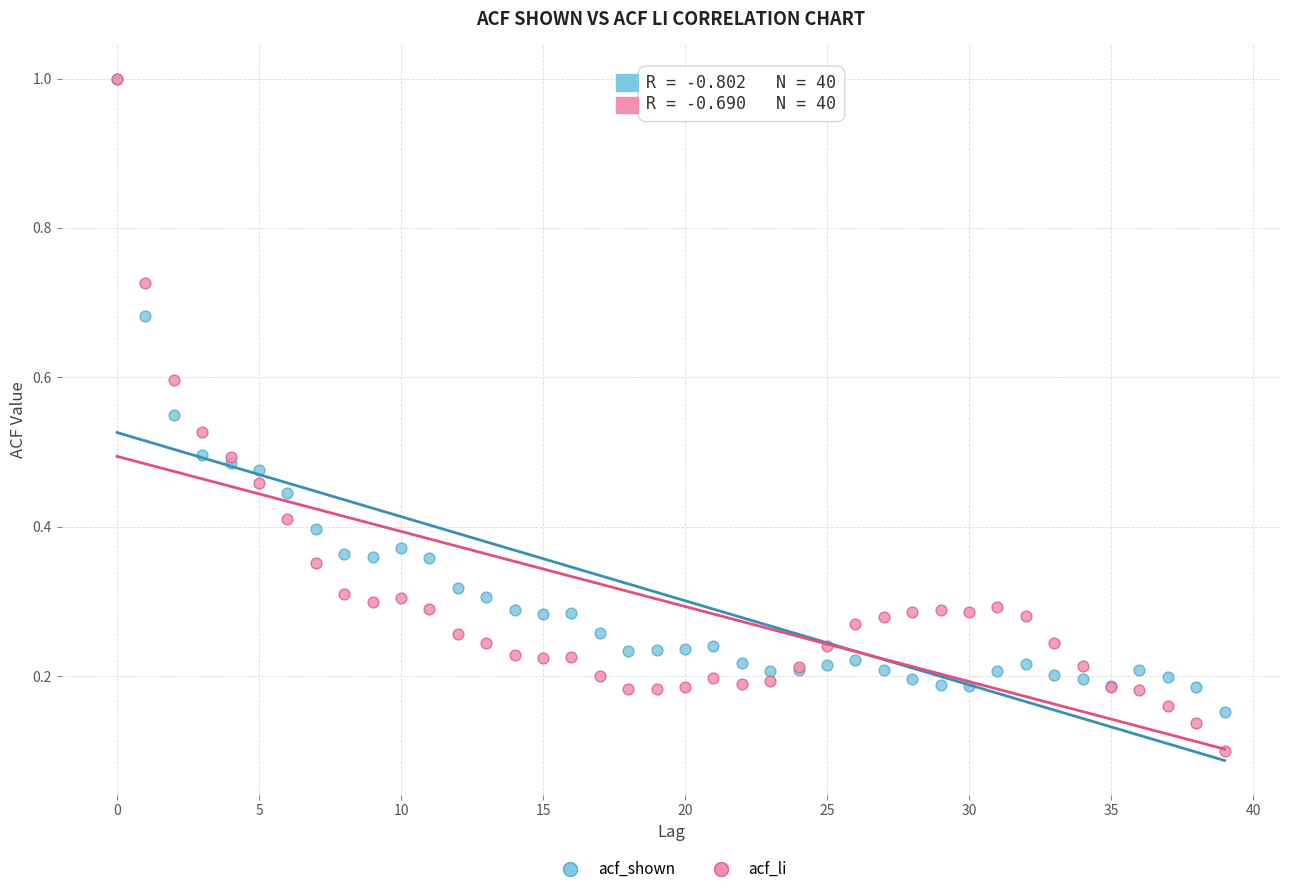

Which series reaches the minimum Y coordinate?

acf_li